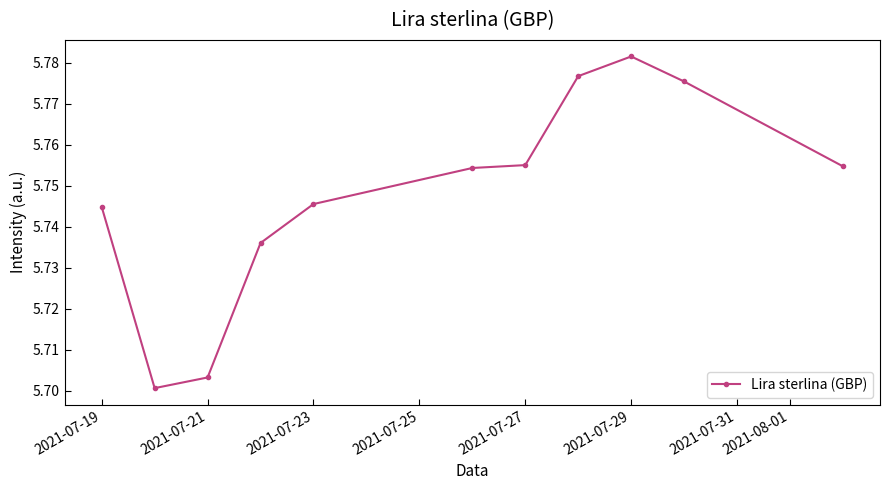

What is the sum of all values?

63.2